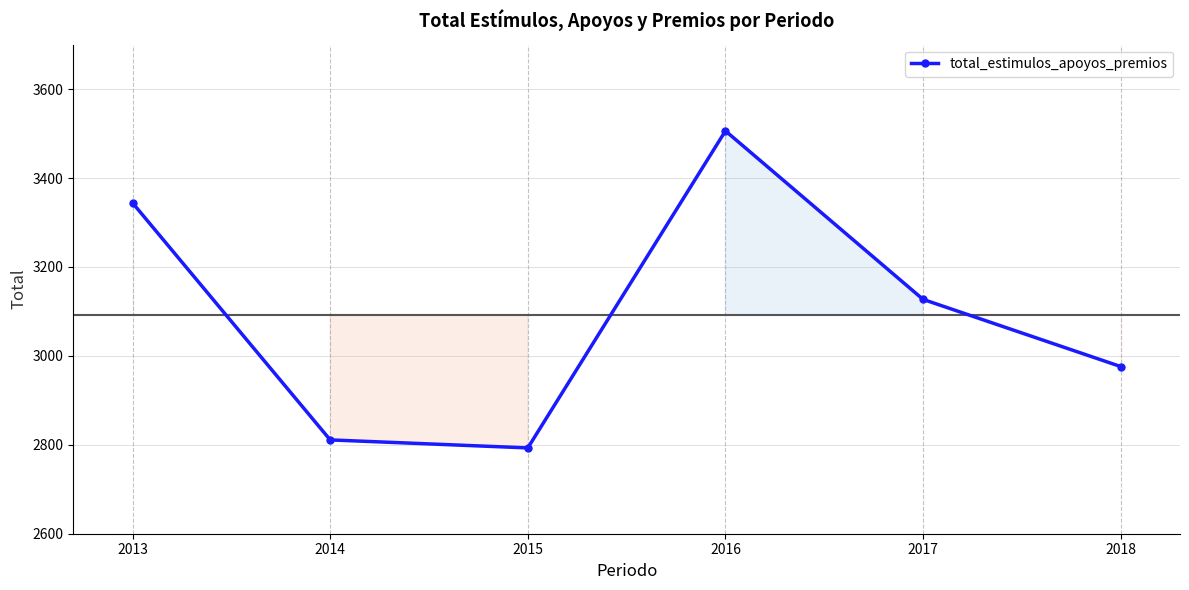

Which label corresponds to the smallest value in the chart?

2015